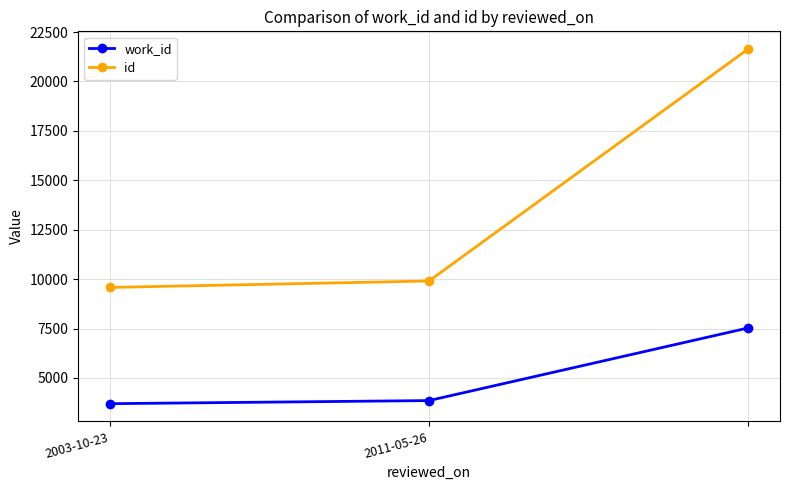

Which series has the largest range (max minus min)?

id